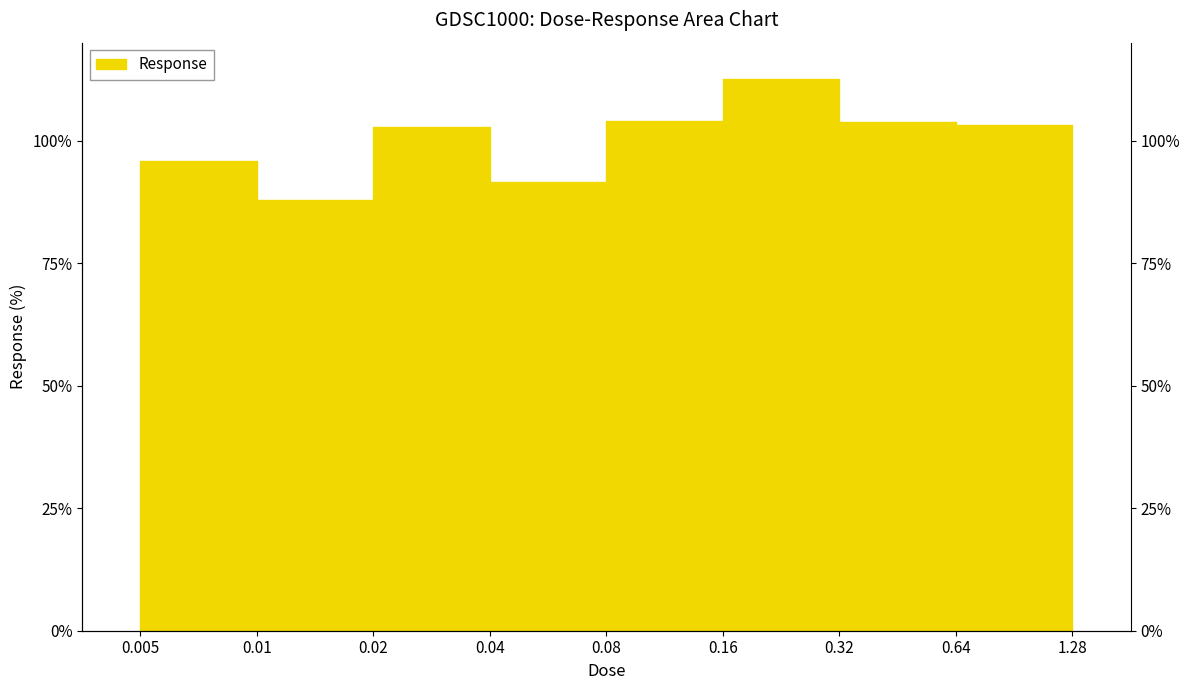

Approximately how many times larger is the value at 0.01 compared to 0.16?

0.9